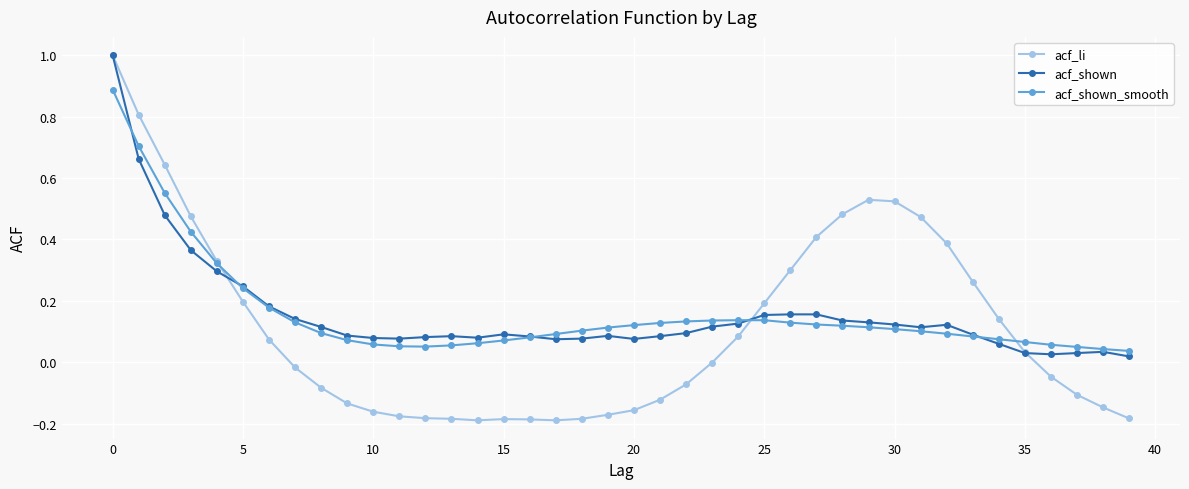

True or false: acf_li has more than 0 interior local peaks.

True